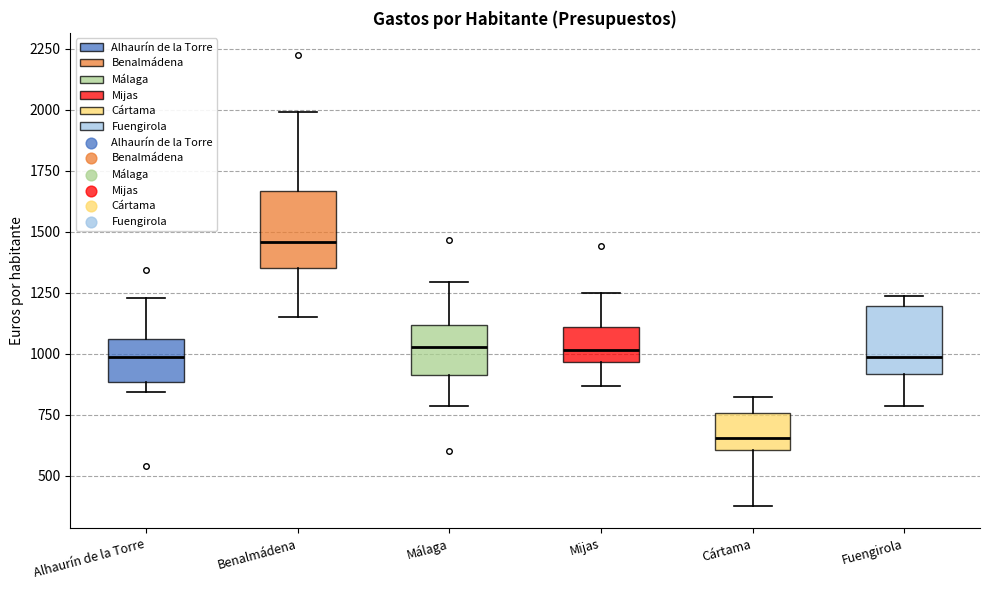

Which box's median line is the highest?

Benalmádena